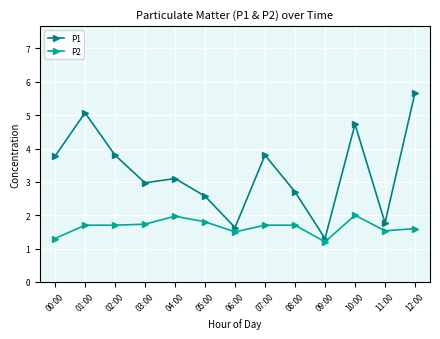

Reading left to right, what are all the values shown in this chart?

P1: 00:00=3.8	01:00=5.1	02:00=3.8	03:00=3.0	04:00=3.1	05:00=2.6	06:00=1.6	07:00=3.8	08:00=2.7	09:00=1.3	10:00=4.7	11:00=1.8	12:00=5.7
P2: 00:00=1.3	01:00=1.7	02:00=1.7	03:00=1.7	04:00=2.0	05:00=1.8	06:00=1.5	07:00=1.7	08:00=1.7	09:00=1.2	10:00=2.0	11:00=1.5	12:00=1.6